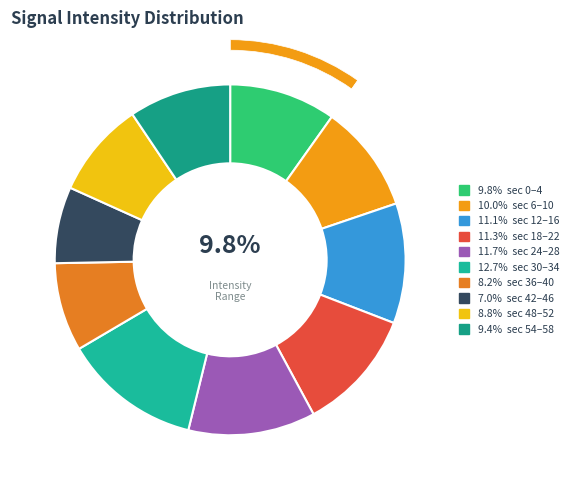

Which slice is the smallest?

42